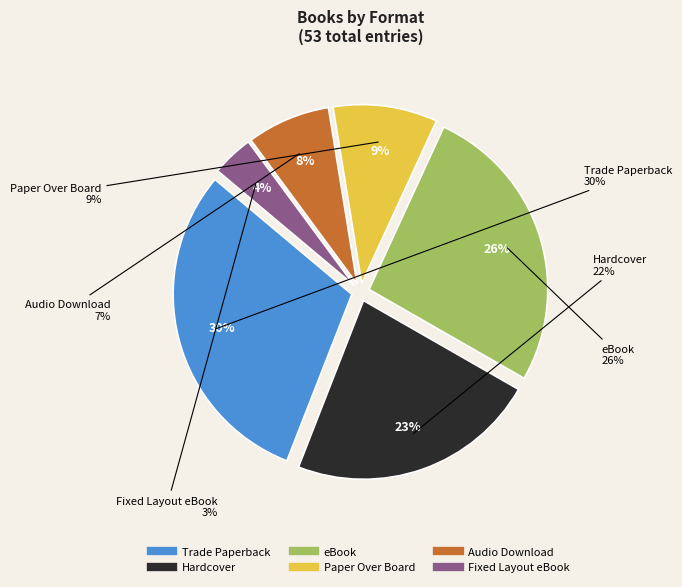

Rank the categories by value from lowest to highest.

Fixed Layout eBook, Audio Download, Paper Over Board, Hardcover, eBook, Trade Paperback